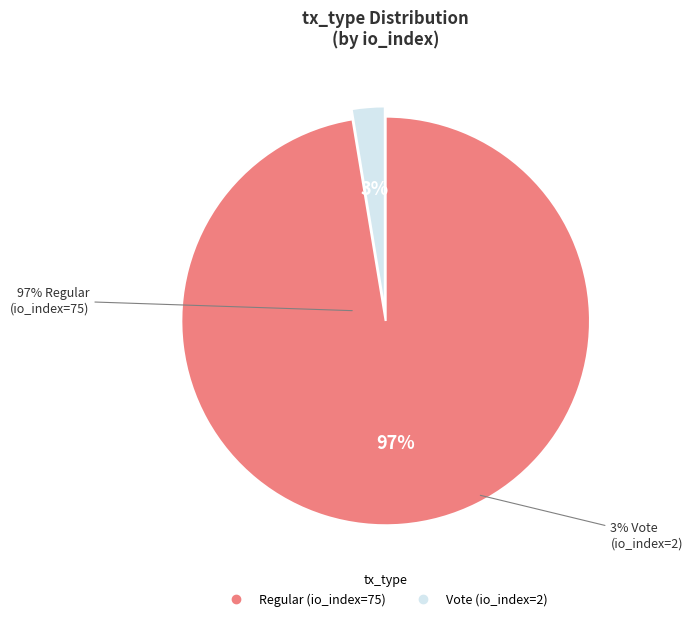

Is there any slice that represents more than half of the pie?

Yes